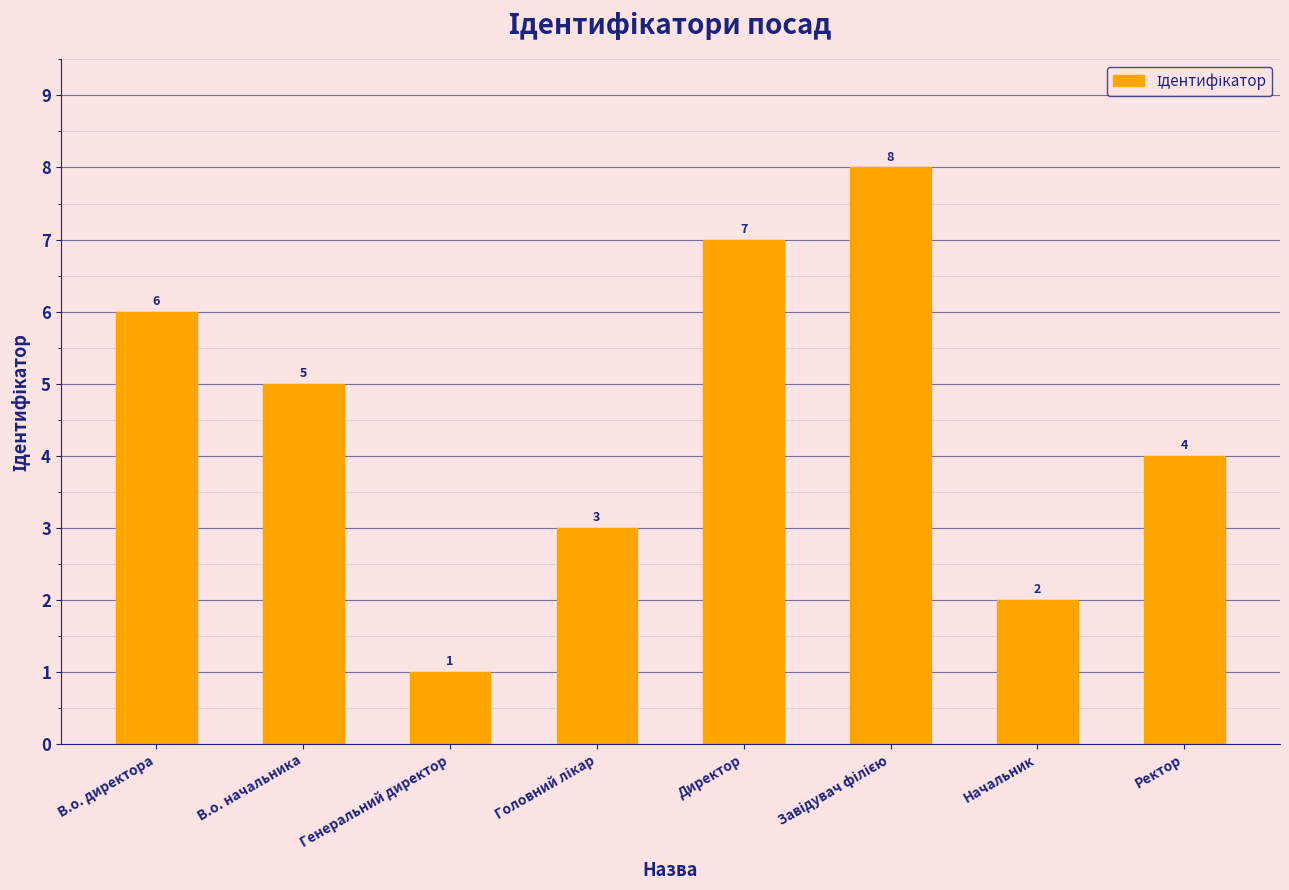

Which label corresponds to the smallest value in the chart?

Генеральний директор